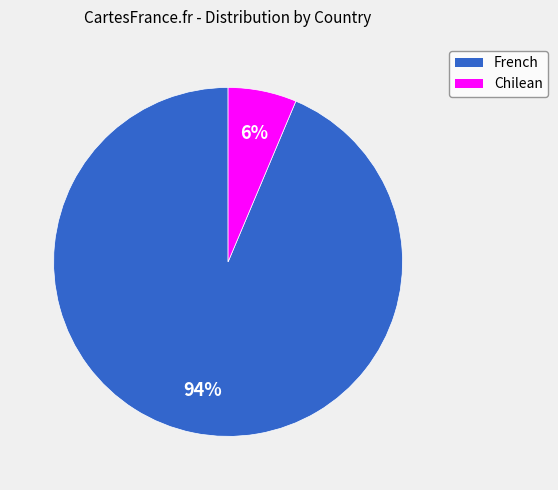

Which has a higher value, Chilean or French?

French